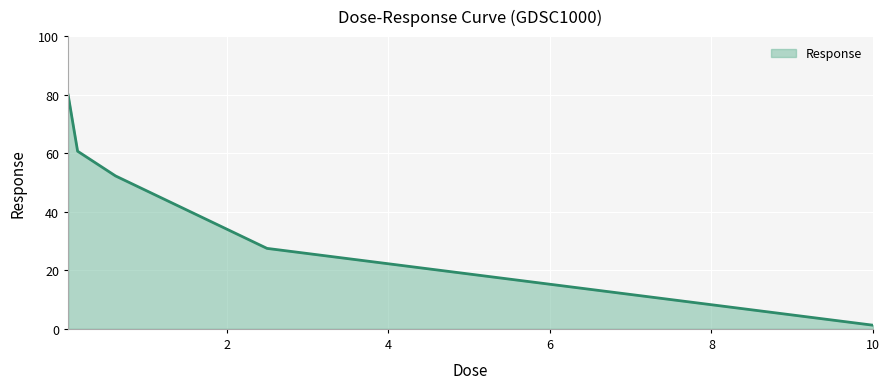

How many categories are shown in the chart?

5